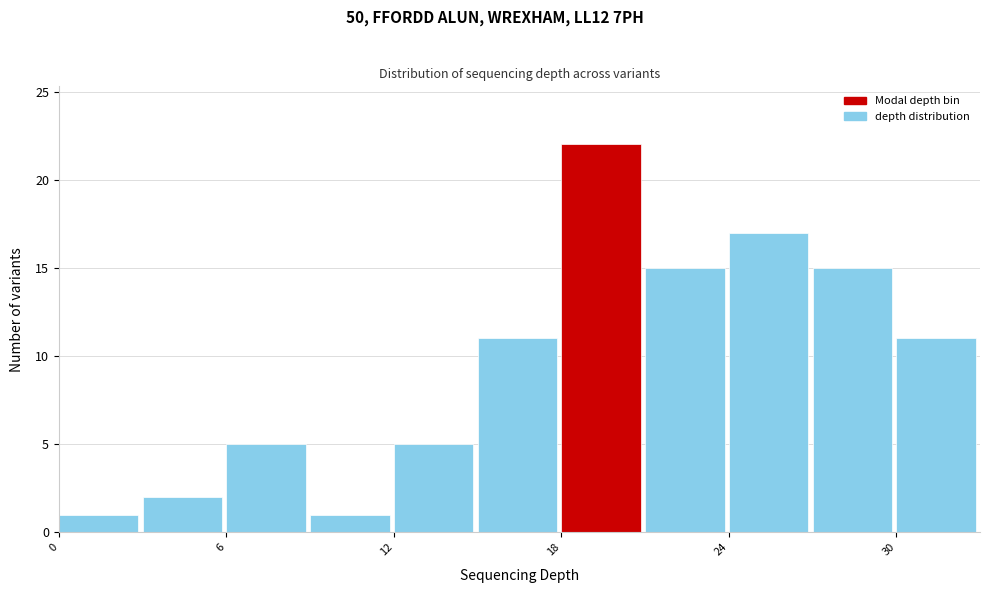

Around what value on the x-axis is the tallest bar? Give the approximate position of its centre, as read against the axis.

19